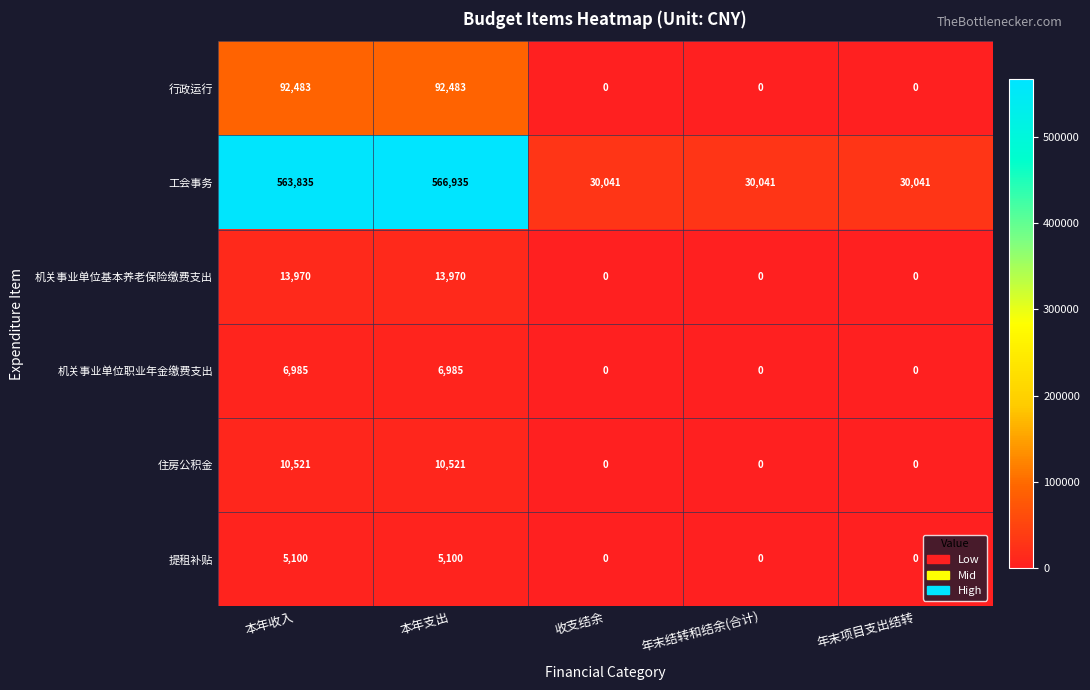

How many 机关事业单位基本养老保险缴费支出 values are between 0 and 13970?

5